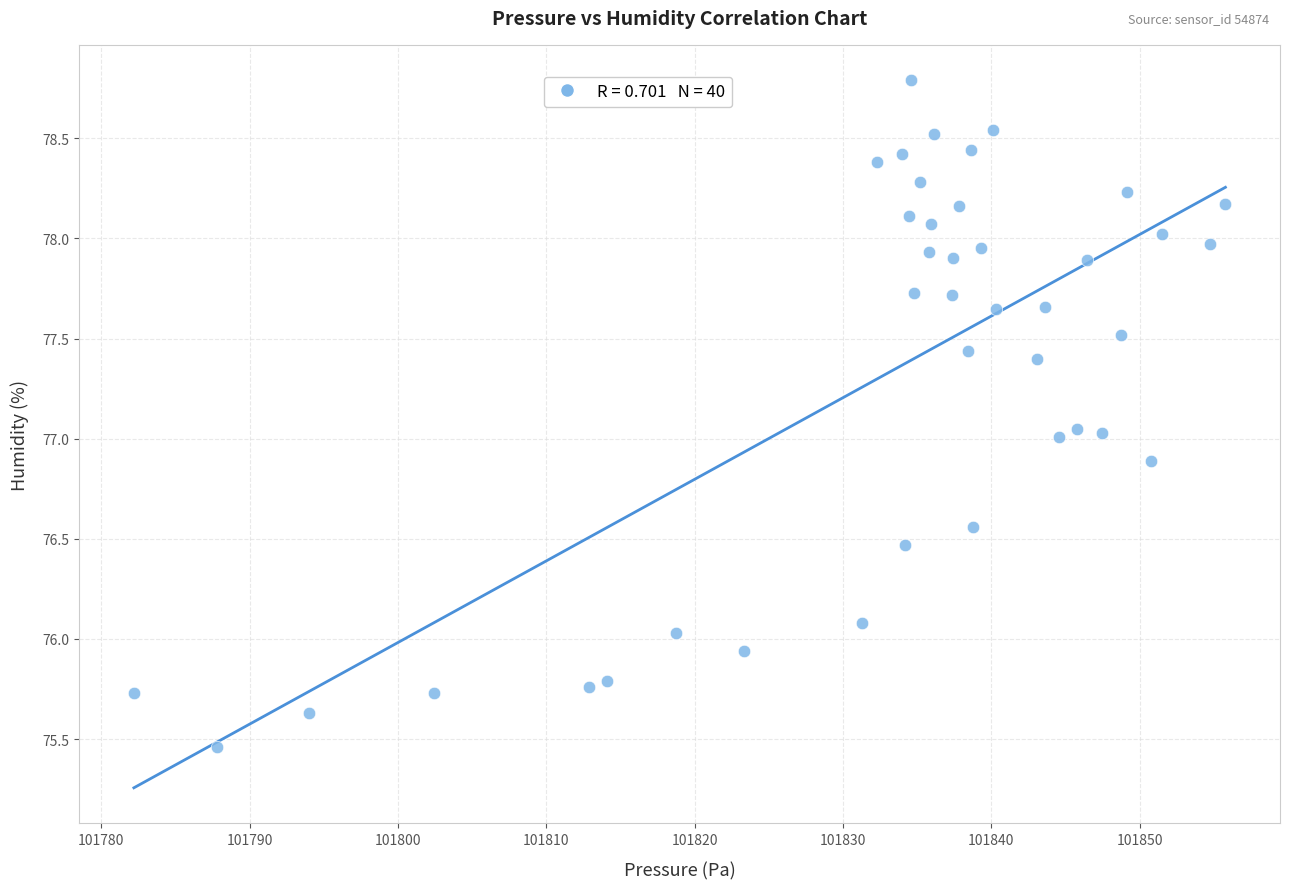

What is the range of Y values (max minus min)?

3.3